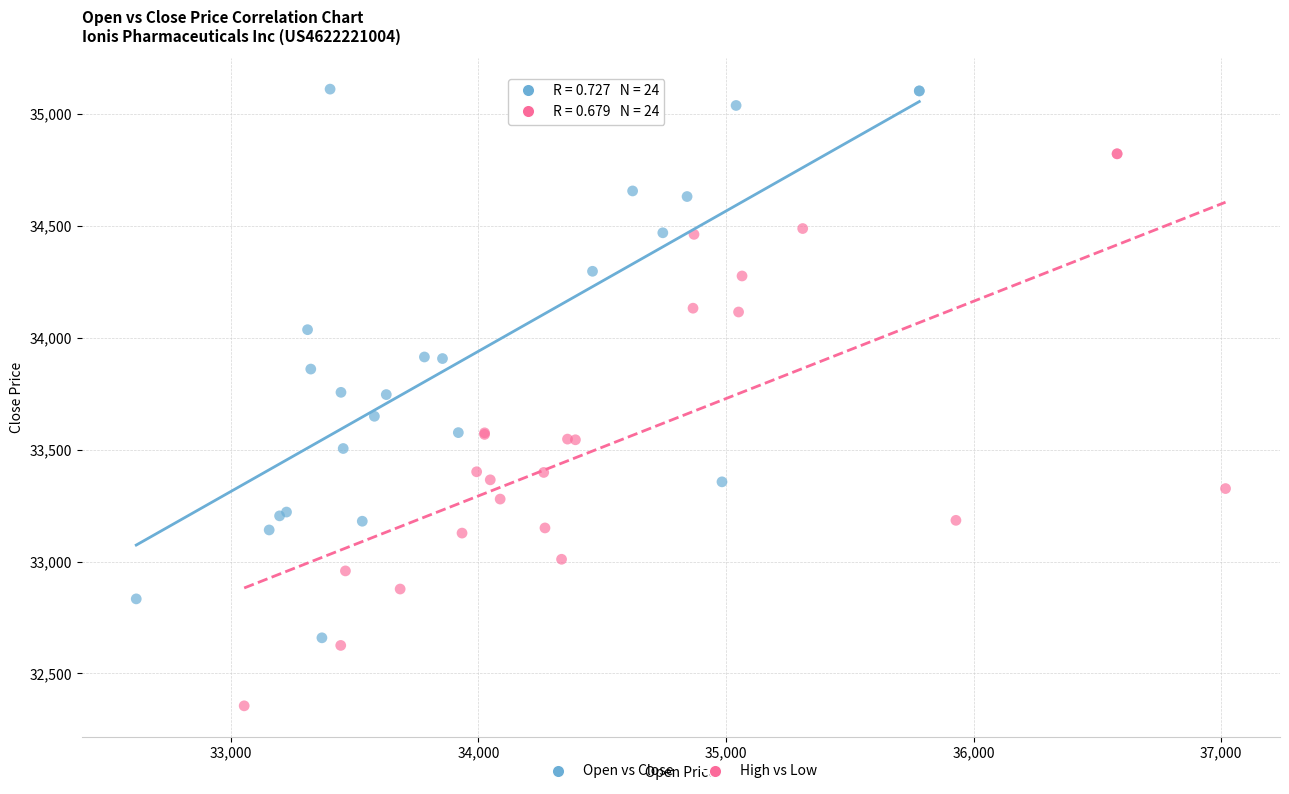

What are all the series names shown in the legend?

Open vs Close, High vs Low